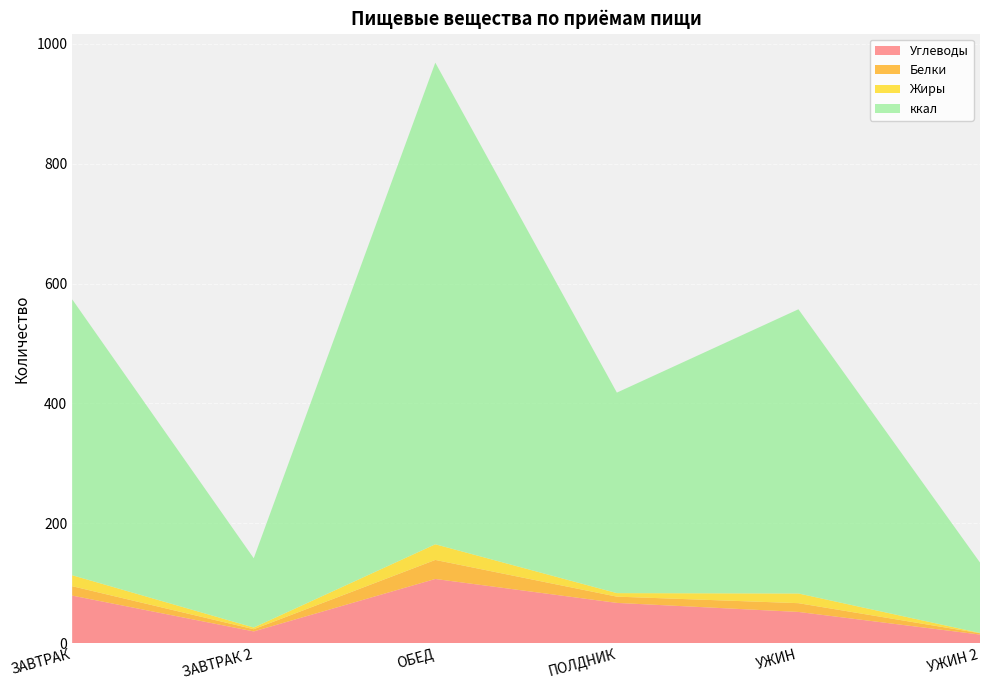

Reading right to left, what are all the values shown in this chart?

Углеводы: УЖИН 2=14.2	УЖИН=52.0	ПОЛДНИК=67.1	ОБЕД=107.0	ЗАВТРАК 2=19.5	ЗАВТРАК=79.3
Белки: УЖИН 2=2.2	УЖИН=14.6	ПОЛДНИК=10.4	ОБЕД=31.8	ЗАВТРАК 2=3.7	ЗАВТРАК=15.7
Жиры: УЖИН 2=0.5	УЖИН=16.2	ПОЛДНИК=5.9	ОБЕД=26.1	ЗАВТРАК 2=2.8	ЗАВТРАК=18.3
ккал: УЖИН 2=117.5	УЖИН=474.2	ПОЛДНИК=334.6	ОБЕД=803.6	ЗАВТРАК 2=115.6	ЗАВТРАК=460.4